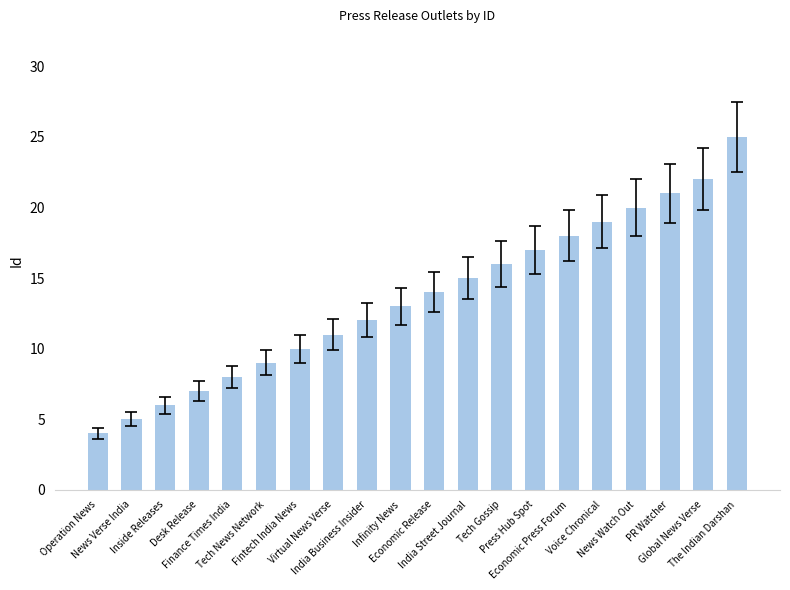

Does the chart contain stacked bars?

No